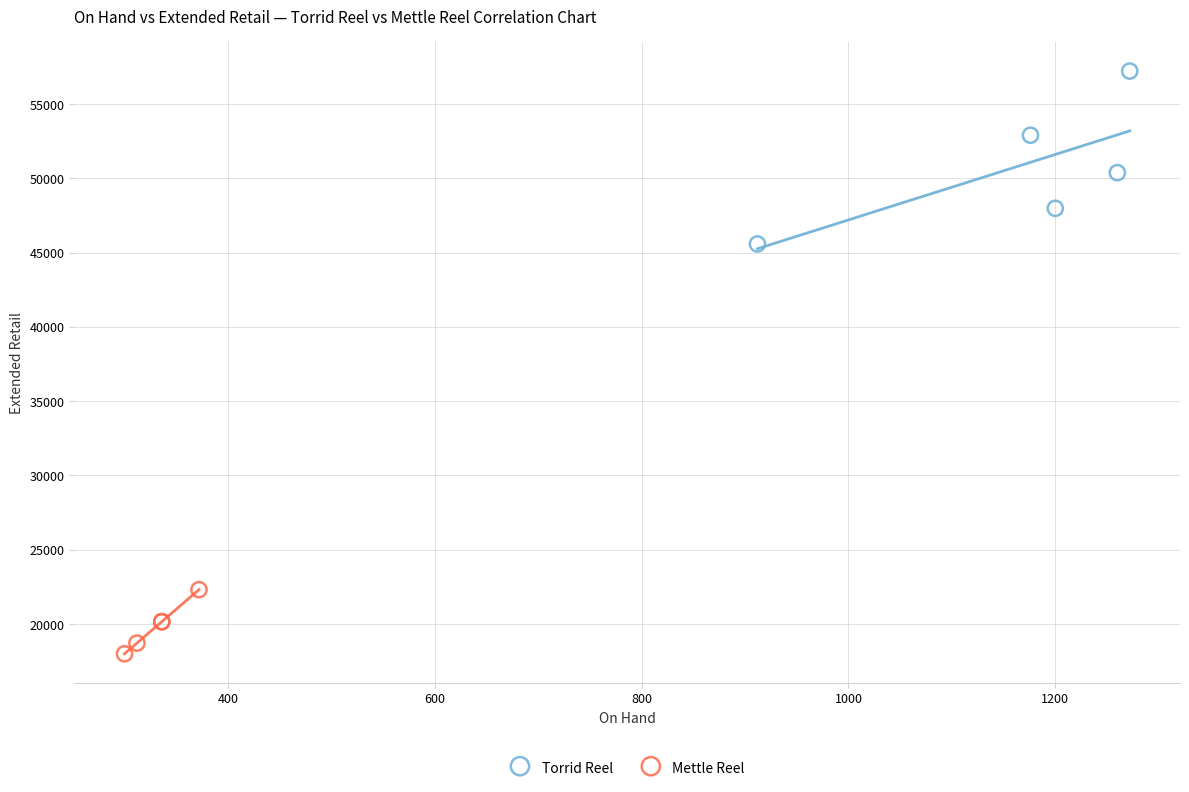

Which series contains the highest Y value?

Torrid Reel